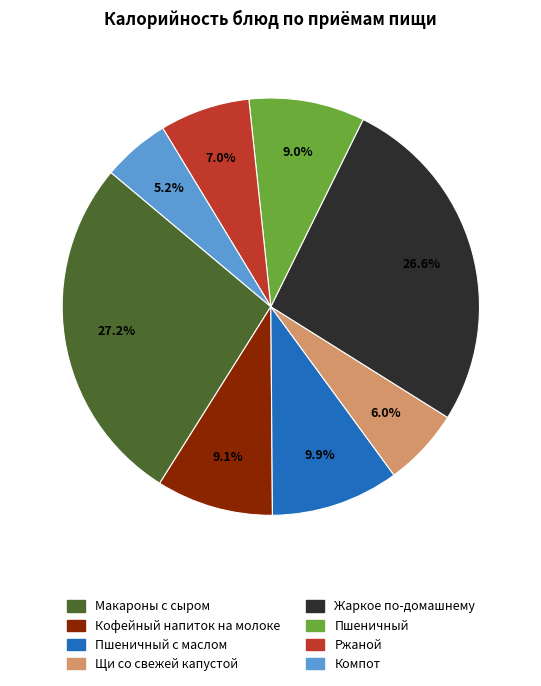

Does any single category account for the majority?

No